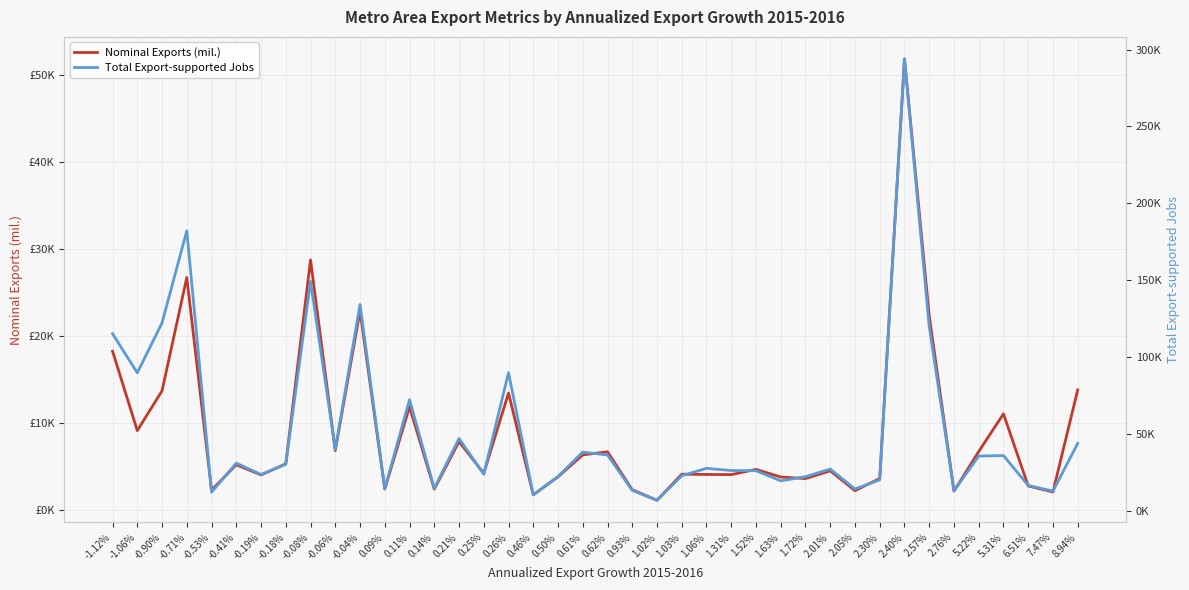

What is the value of the Total Export-supported Jobs point at the 5th from the left?

12338.7